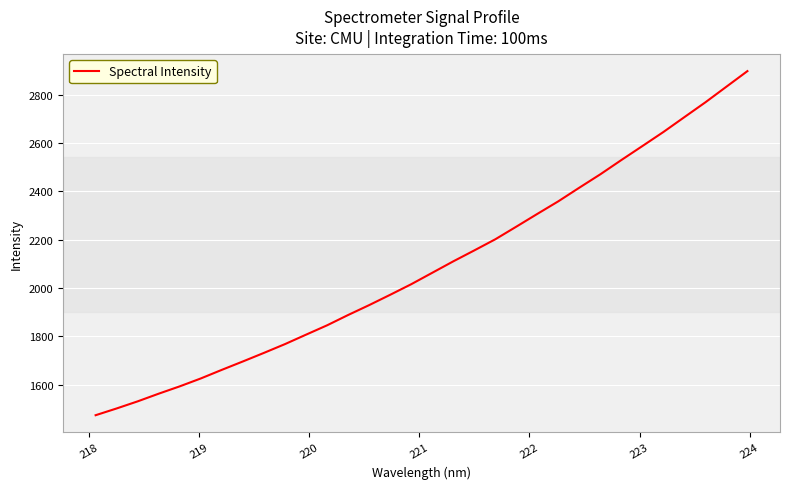

What is the greatest value displayed?

2897.5